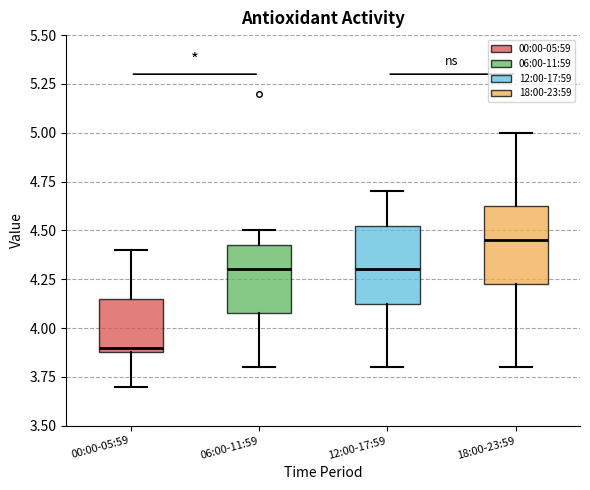

Which box's median line is the lowest?

00:00-05:59